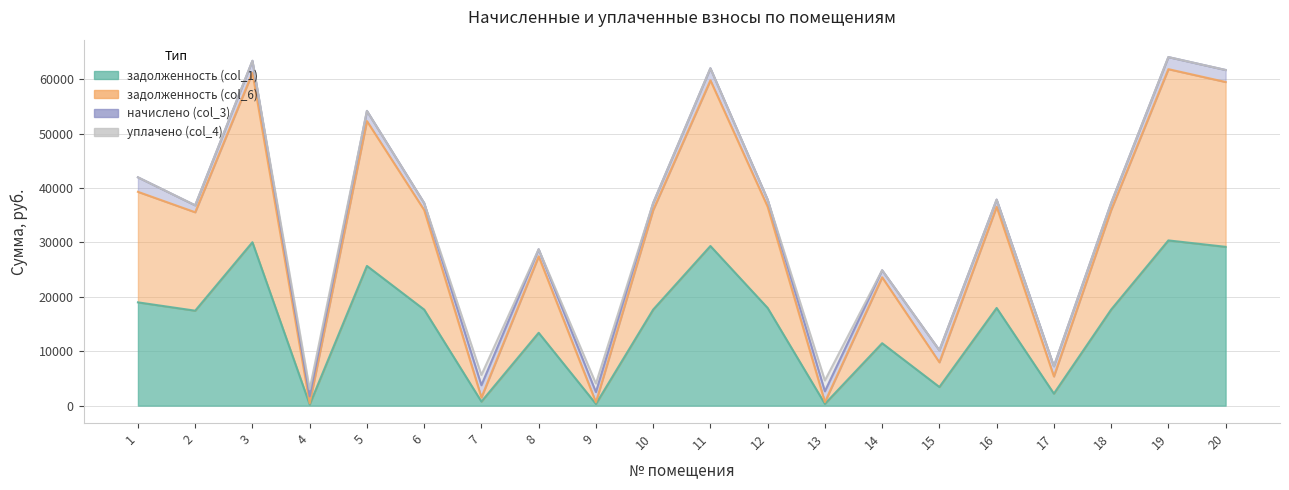

True or false: задолженность (col_6) and задолженность (col_1) cross at least once.

False